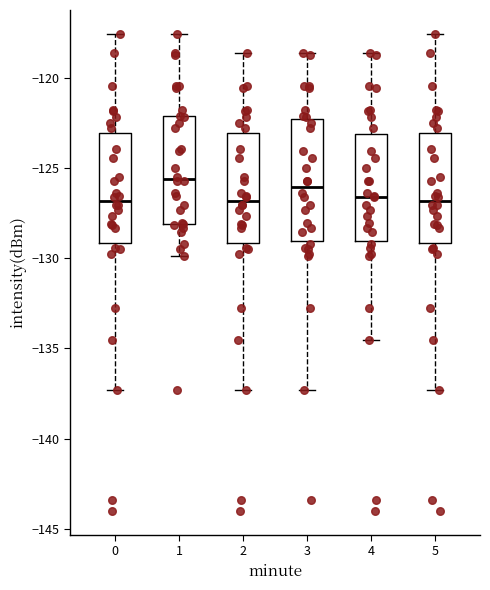

Reading left to right, transcribe this box plot: for each box, give where its median line is, the range the box spans, and where its two whiskers end, as read against the y-axis. The values are not printed on the chart, so give them approximately, as read against the axis.

0: median -127.0, box -129.0 to -123.0, whiskers -137.5 to -117.5
1: median -125.5, box -128.0 to -122.0, whiskers -130.0 to -117.5
2: median -127.0, box -129.0 to -123.0, whiskers -137.5 to -118.5
3: median -126.0, box -129.0 to -122.5, whiskers -137.5 to -118.5
4: median -126.5, box -129.0 to -123.0, whiskers -134.5 to -118.5
5: median -127.0, box -129.0 to -123.0, whiskers -137.5 to -117.5